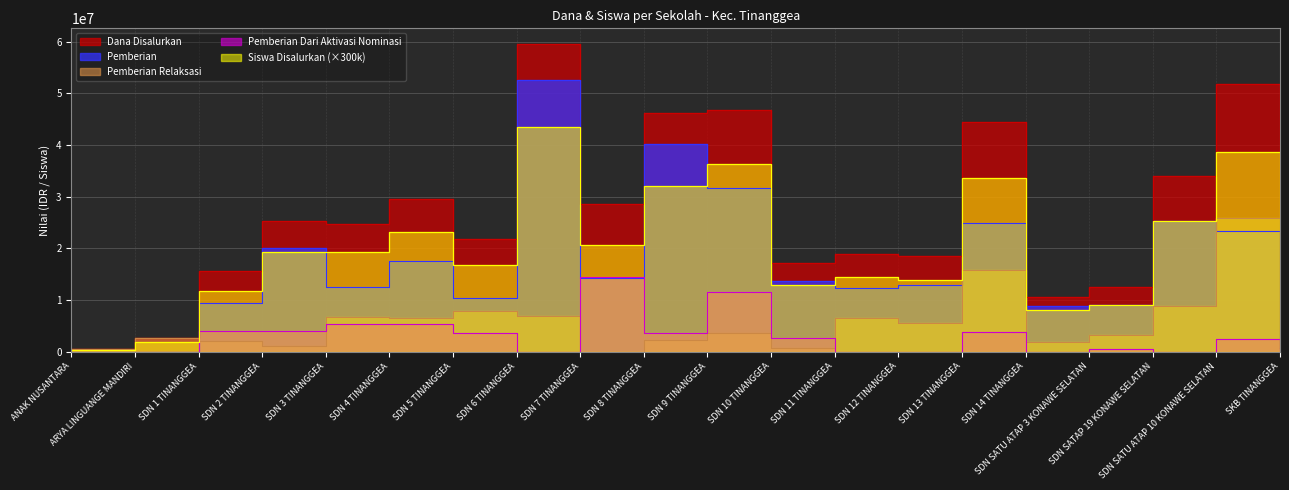

Which series changed the most between SDN 1 TINANGGEA and SDN 5 TINANGGEA?

Dana Disalurkan